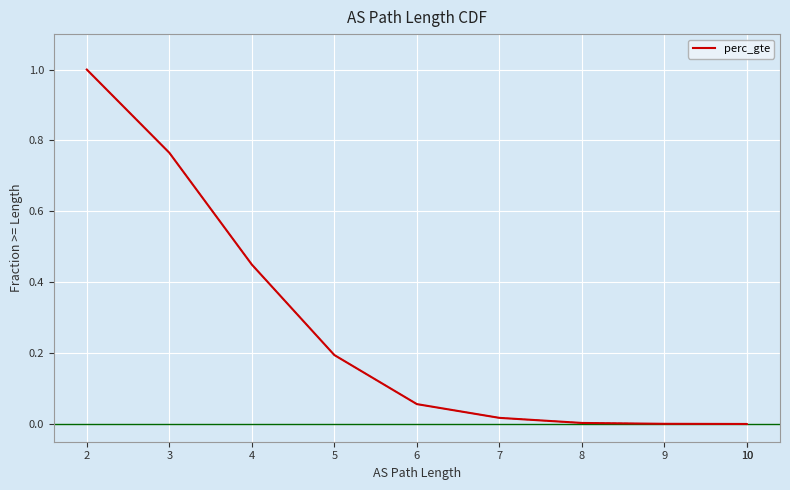

The chart shows a value of 0.0 at 9. True or false?

True